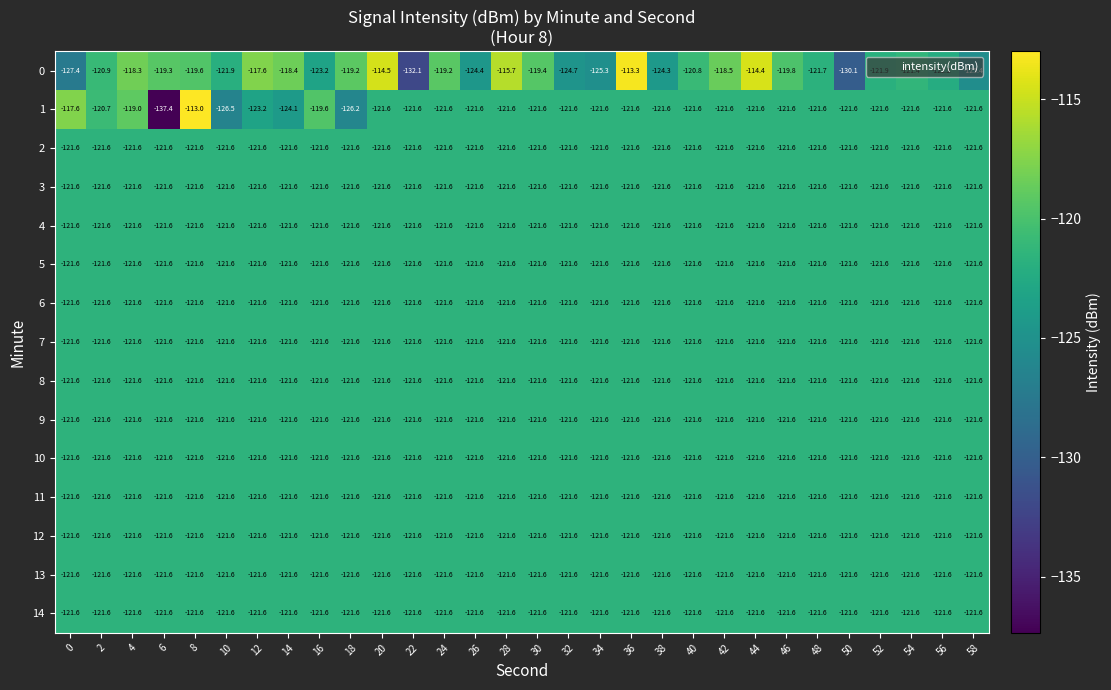

Which category has the lowest value across all series?

6